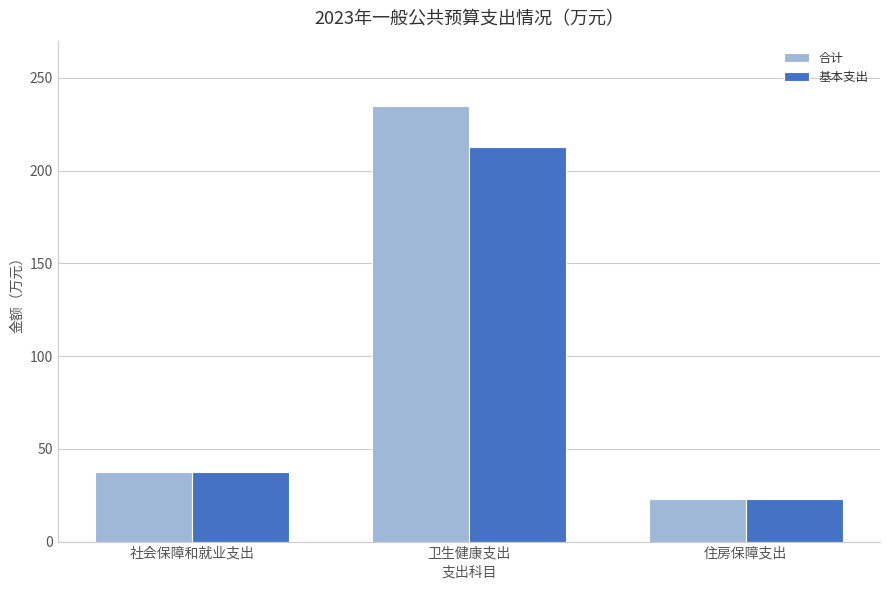

What is the difference between the 合计 values at 社会保障和就业支出 and 卫生健康支出?

197.6